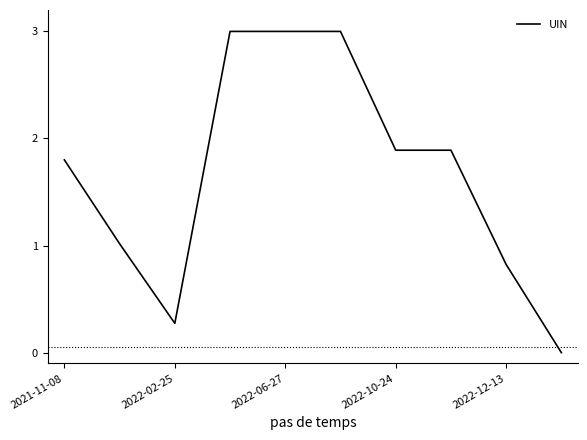

What is the maximum value shown in the chart?

3.0